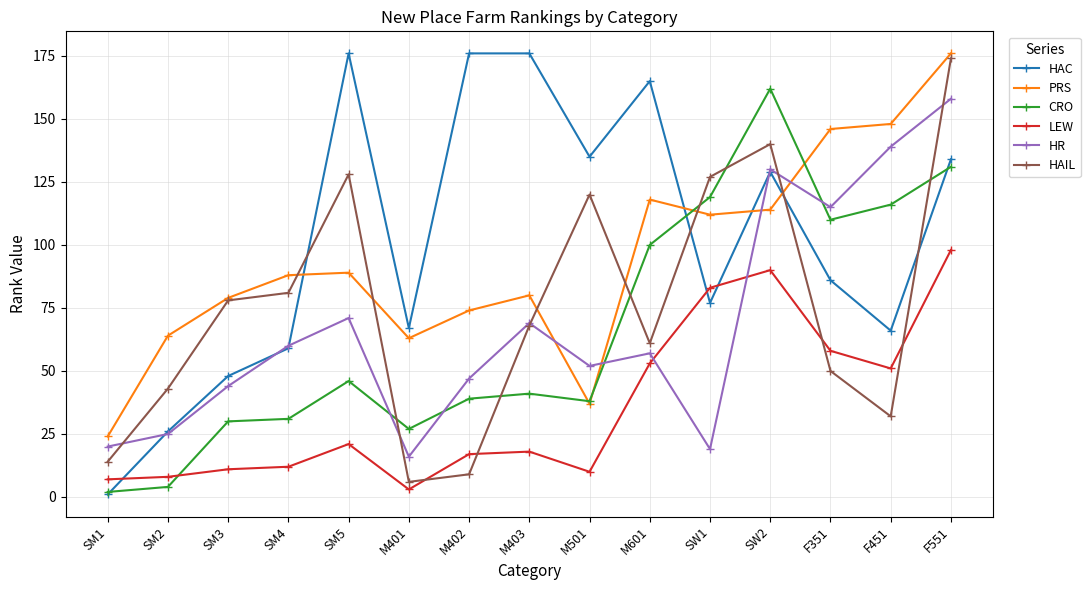

Count the number of data series in this chart.

6